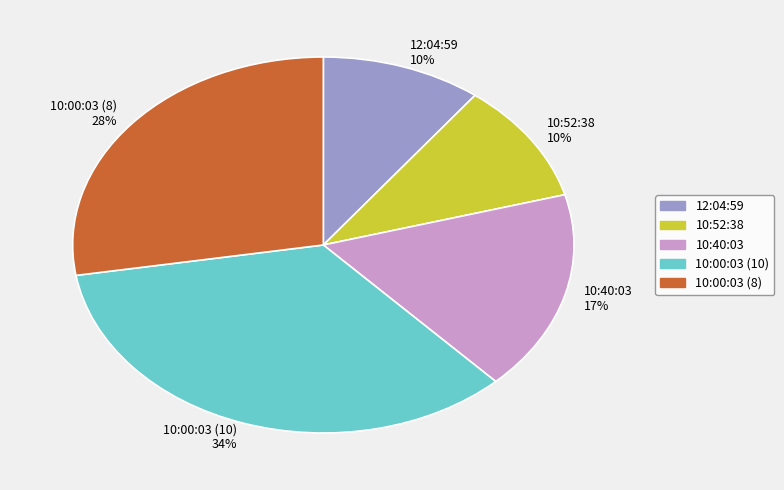

Which has a higher value, 10:00:03 (10) or 12:04:59?

10:00:03 (10)